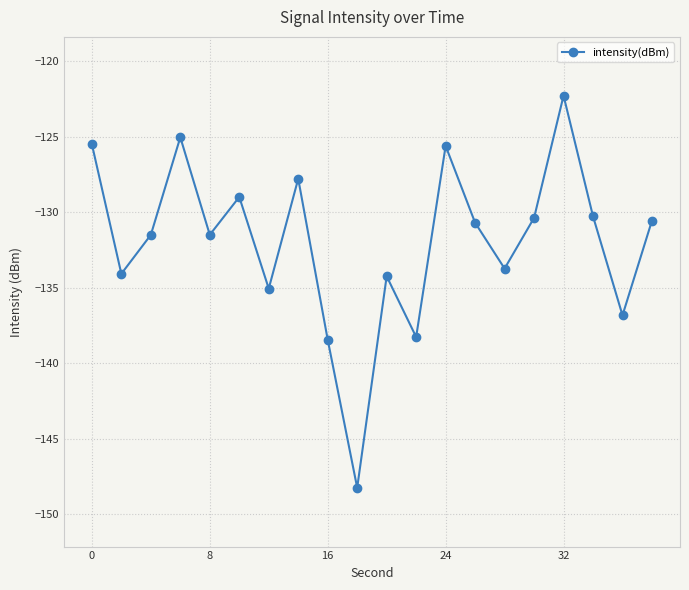

What is the smallest value displayed?

-148.2